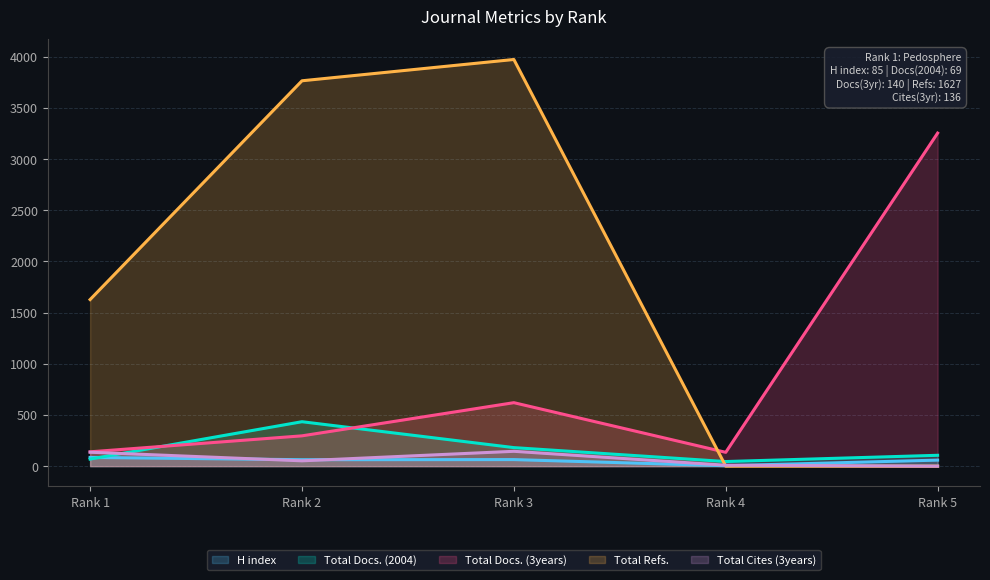

What is the spread (max minus min) of values at Rank 3?

3908